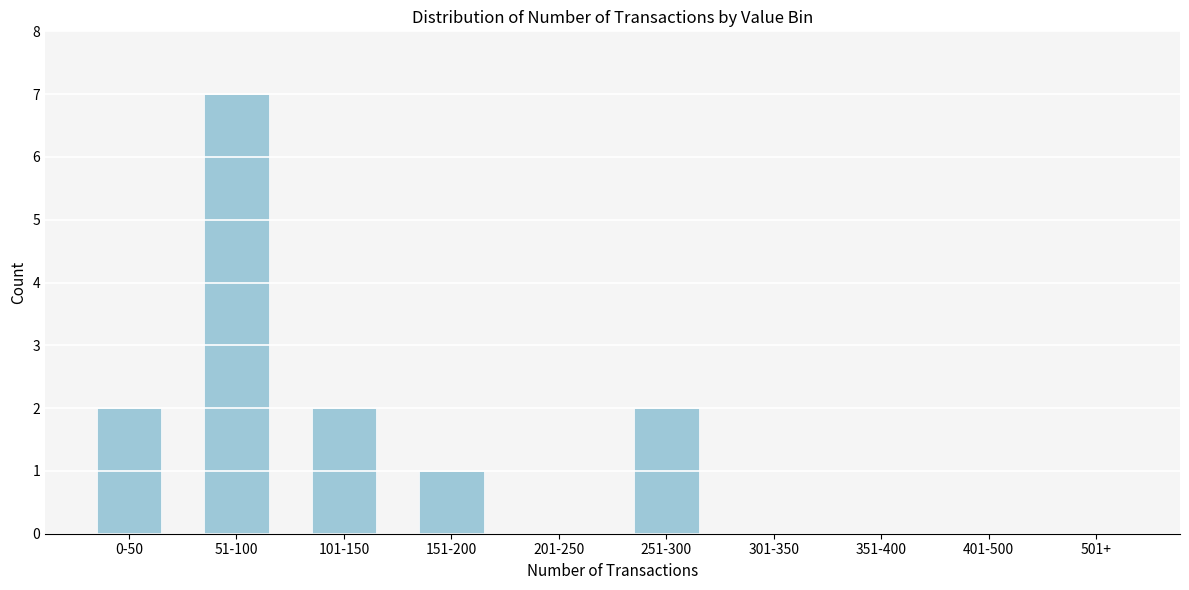

Reading left to right, list all the values displayed in this chart.

0-50=2	51-100=7	101-150=2	151-200=1	201-250=0	251-300=2	301-350=0	351-400=0	401-500=0	501+=0